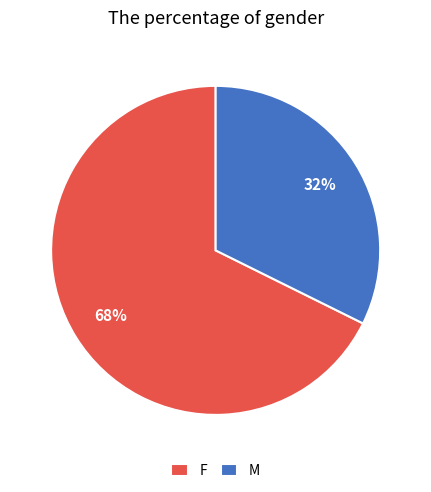

Approximately how many times larger is the value at F compared to M?

2.1